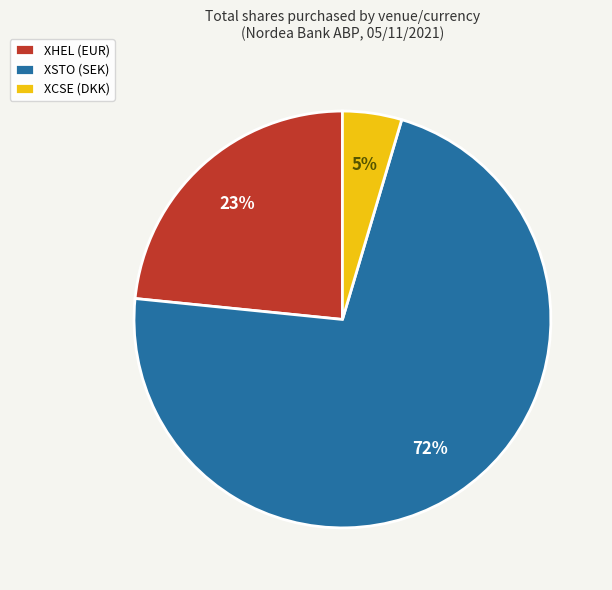

To the nearest percent, what is the average slice percentage?

33%